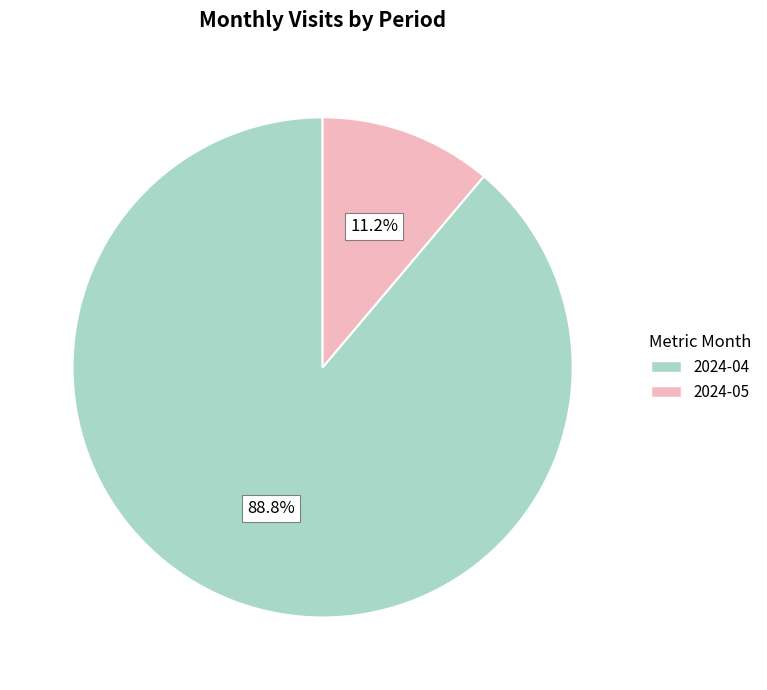

Is the sum of 2024-04 and 2024-05 greater than half?

Yes